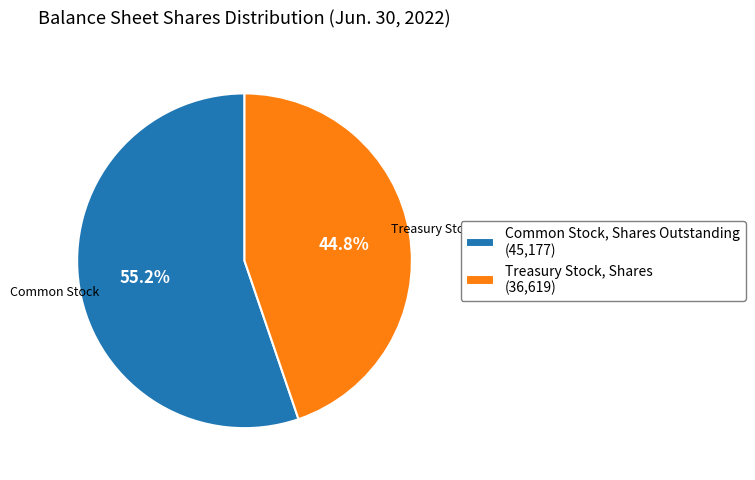

To the nearest percent, what is the difference between the largest and smallest slice percentages?

10%